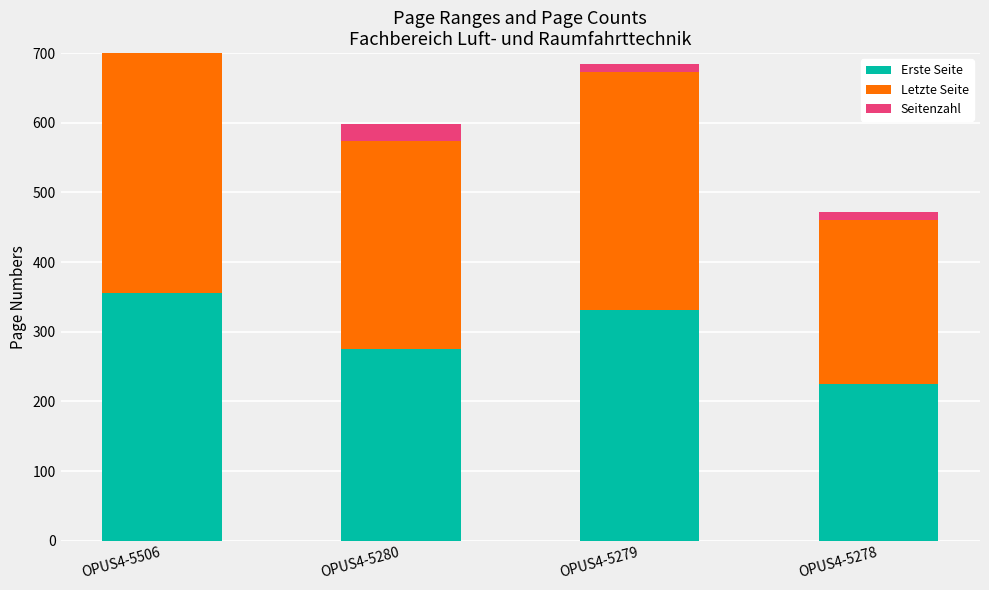

What is the sum of all Seitenzahl values?

290